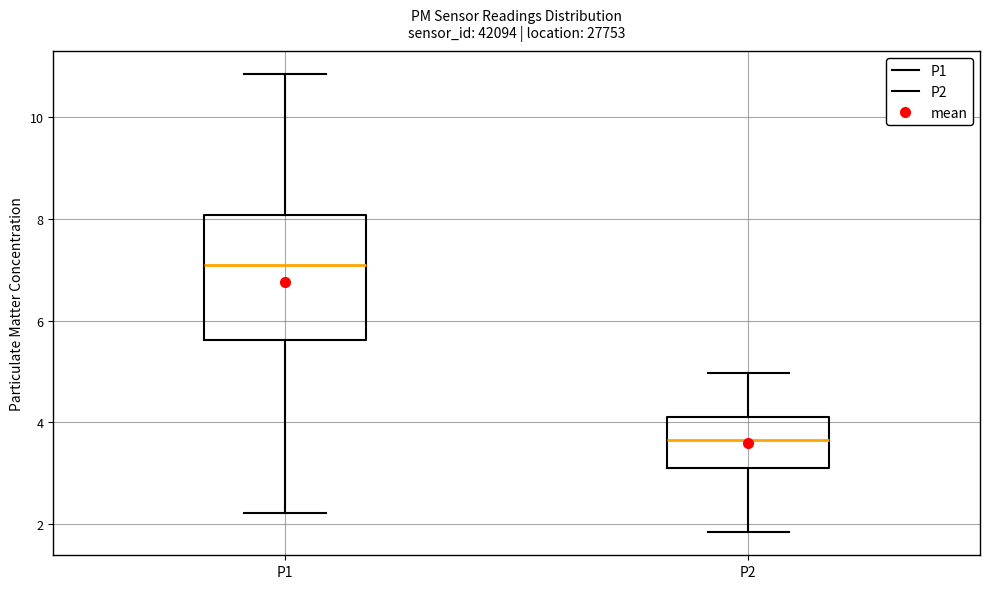

Which box's median line is the lowest?

P2